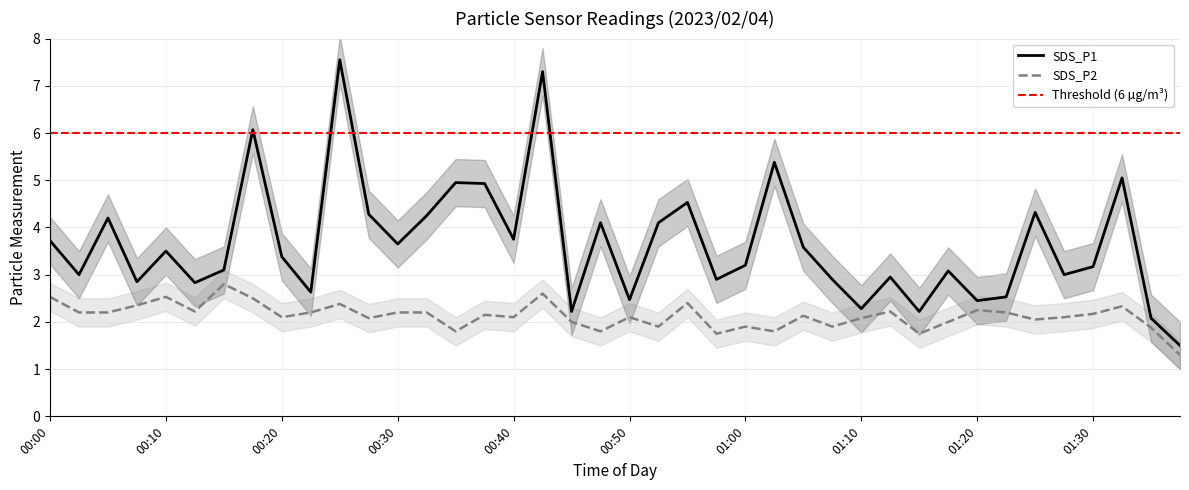

In SDS_P1, how many points are higher than both neighbors (excluding endpoints)?

13